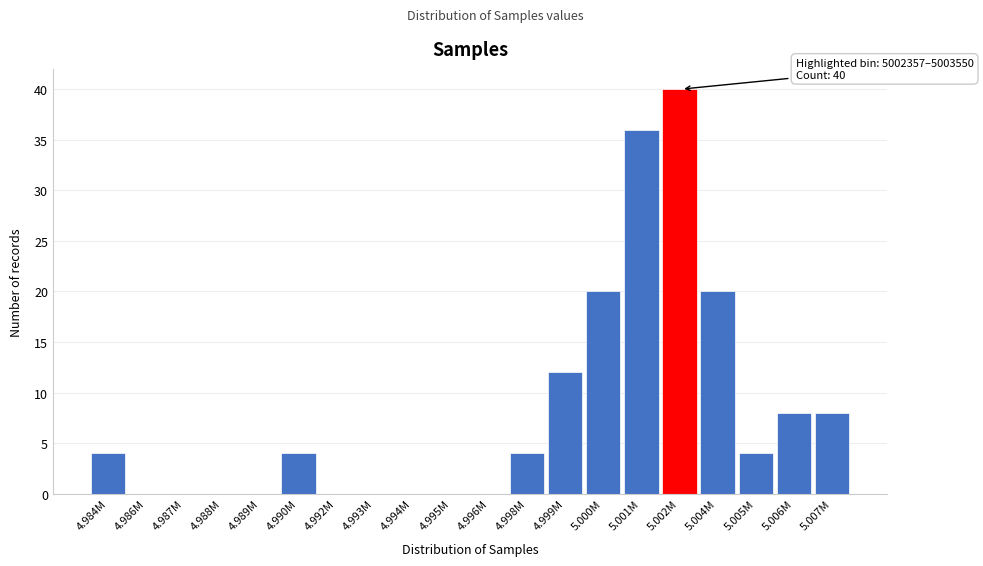

Reading left to right, list all the values displayed in this chart.

4.984M=4	4.986M=0	4.987M=0	4.988M=0	4.989M=0	4.990M=4	4.992M=0	4.993M=0	4.994M=0	4.995M=0	4.996M=0	4.998M=4	4.999M=12	5.000M=20	5.001M=36	5.002M=40	5.004M=20	5.005M=4	5.006M=8	5.007M=8